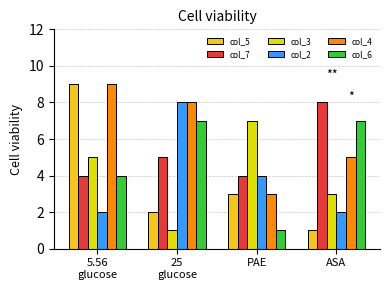

What is the greatest value displayed?

9